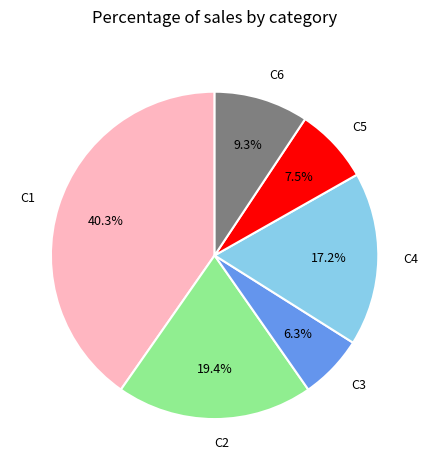

Rank the categories by value from lowest to highest.

C3, C5, C6, C4, C2, C1